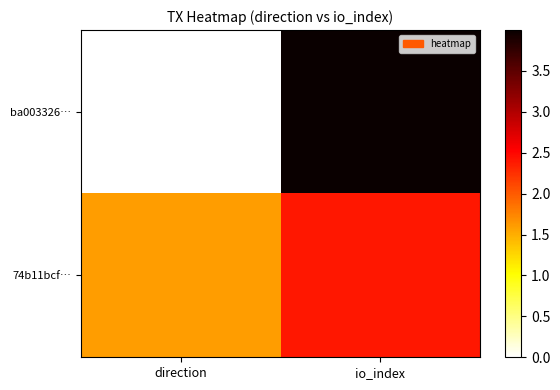

Reading right to left, list all the values displayed in this chart.

ba003326…: io_index=4.0	direction=0.0
74b11bcf…: io_index=2.4	direction=1.6